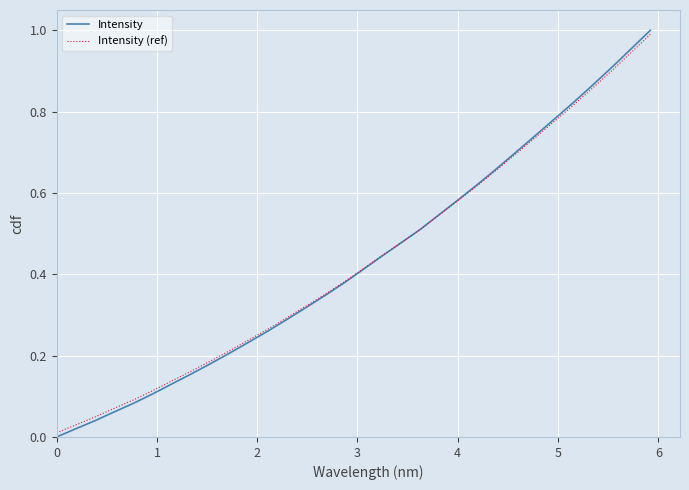

Which series has the widest spread of values?

Intensity